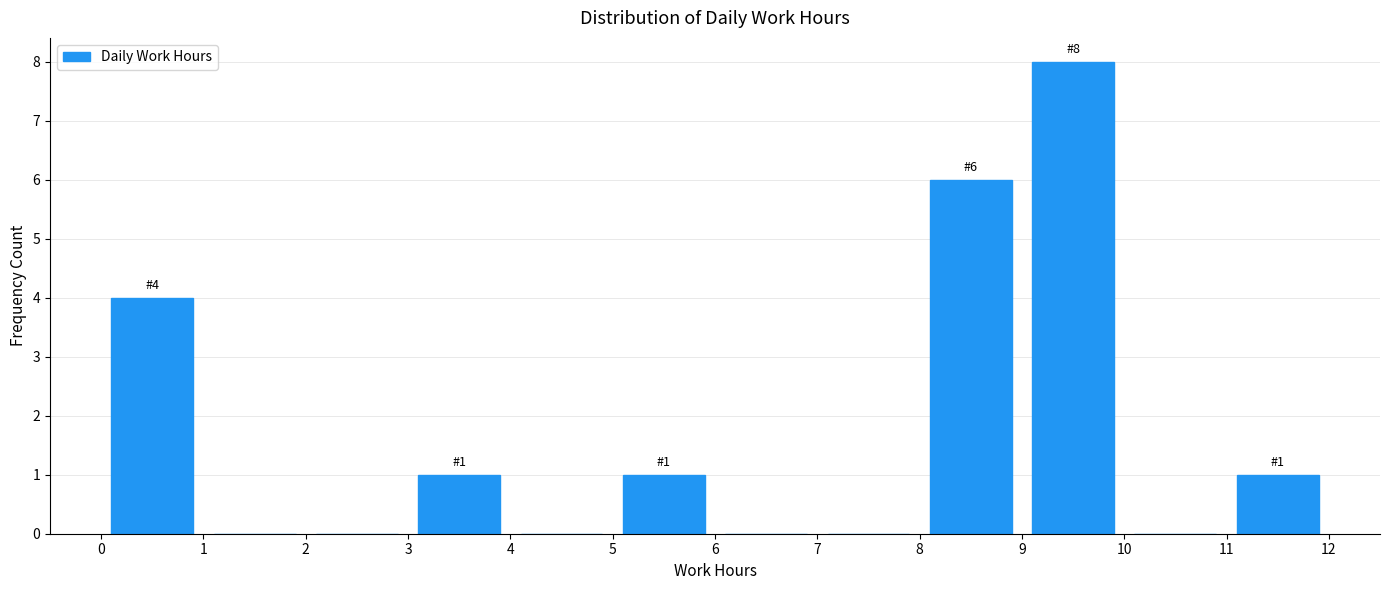

Which range on the x-axis has the tallest bar?

9 to 10